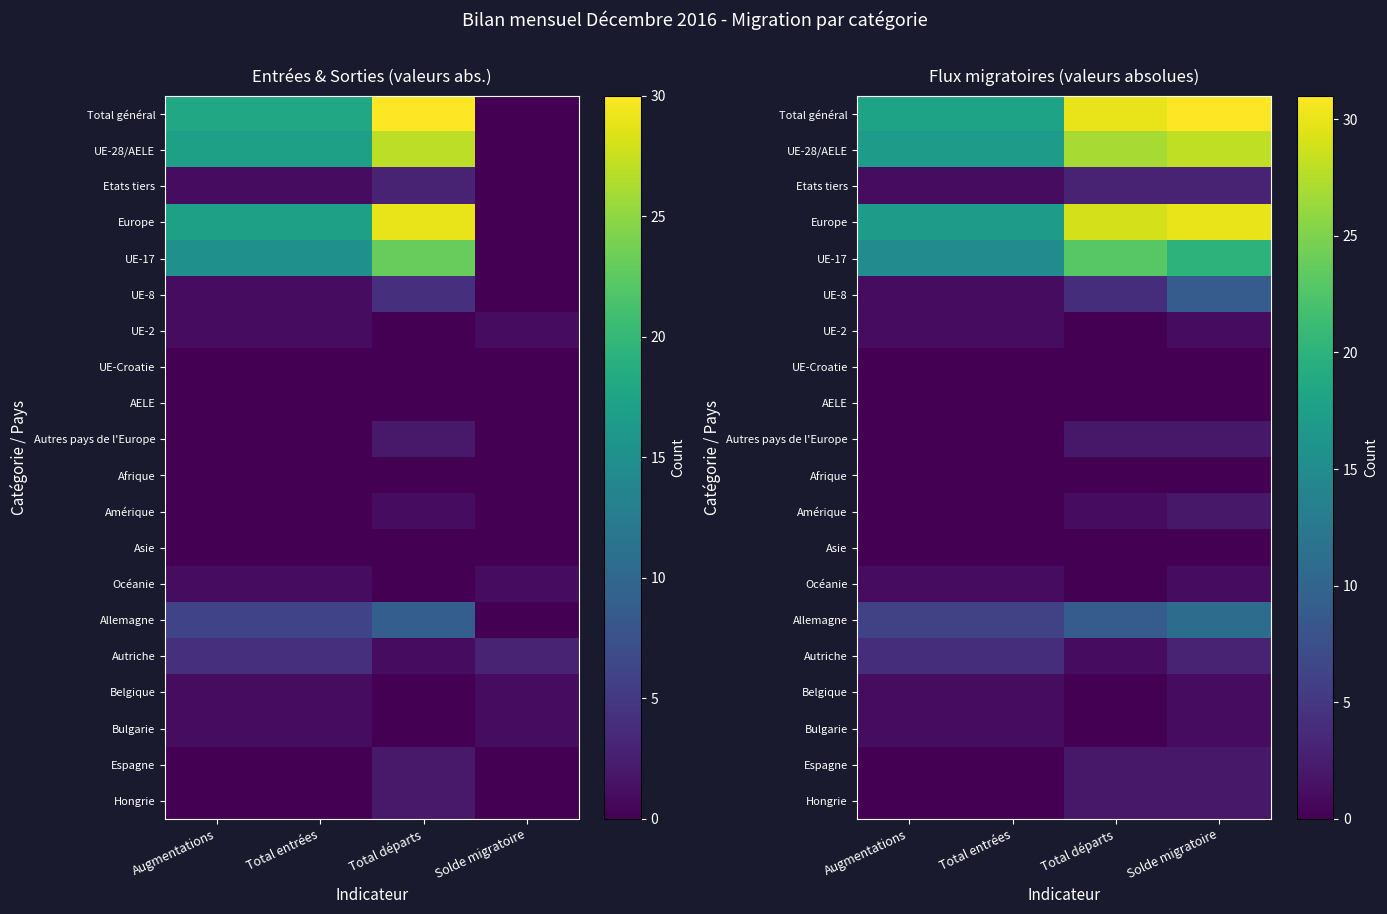

True or false: Espagne has a value of 0 at Total entrées.

True